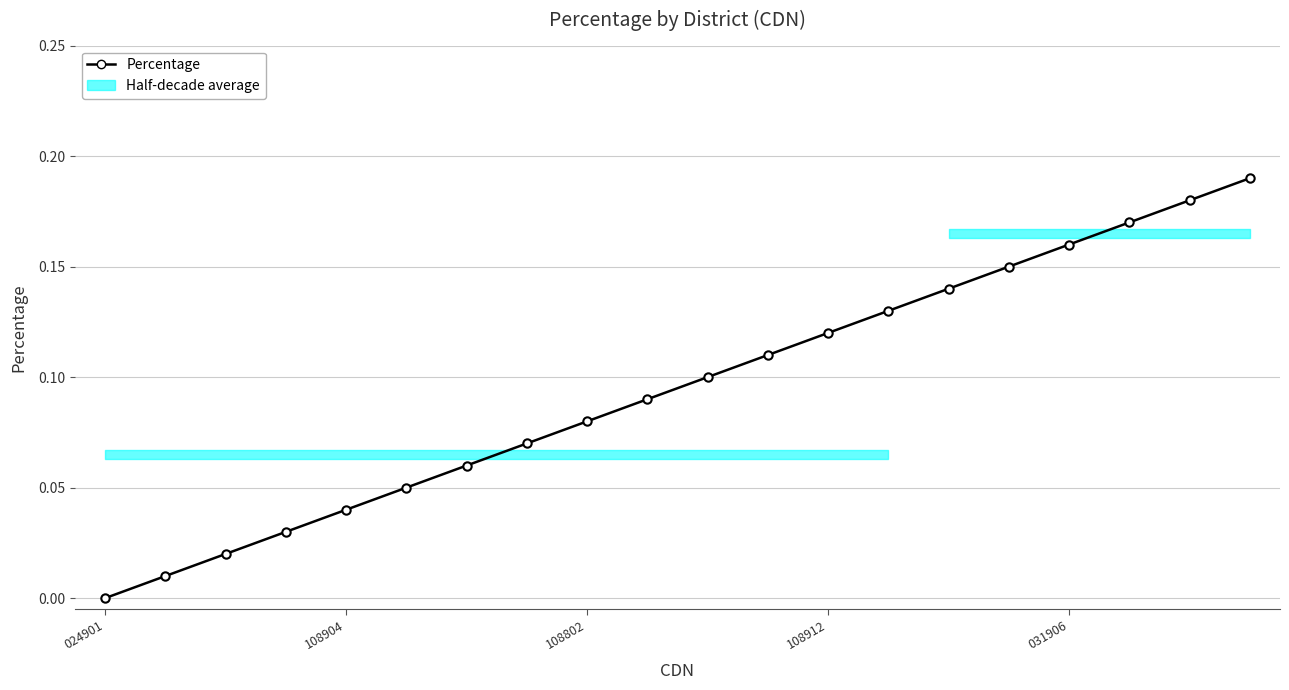

Between 024901 and 108912, which is larger?

108912